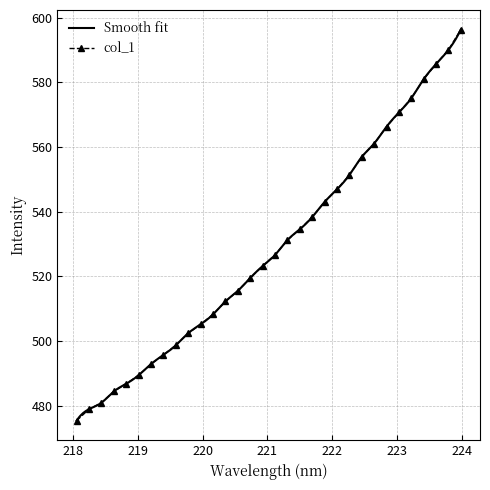

Reading left to right, extract all data points from this chart.

475.4	478.9	480.9	484.4	486.8	489.5	492.9	495.7	498.7	502.4	505.2	508.3	512.3	515.5	519.5	523.2	526.6	531.2	534.6	538.4	543.0	546.9	551.4	556.9	561.1	566.3	570.7	575.1	581.0	585.7	590.0	596.3